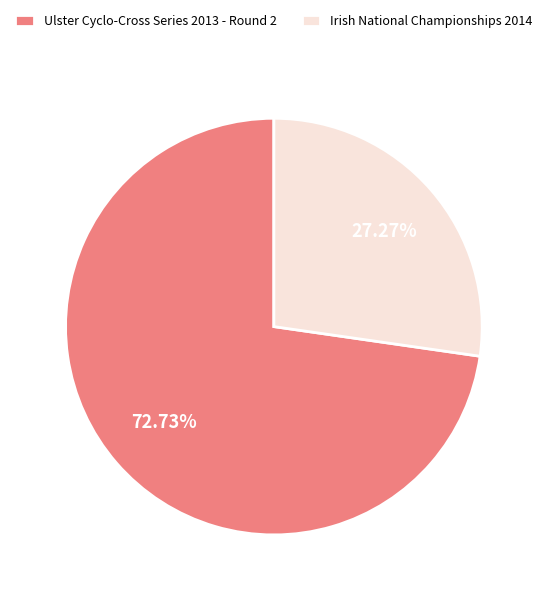

Rank the categories by value from highest to lowest.

Ulster Cyclo-Cross Series 2013 - Round 2, Irish National Championships 2014